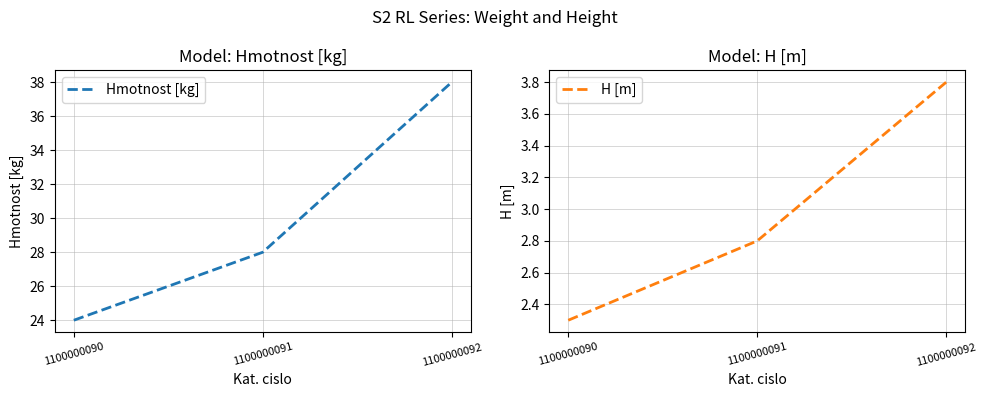

List the series in order of their overall mean, highest first.

Hmotnost [kg], H [m]